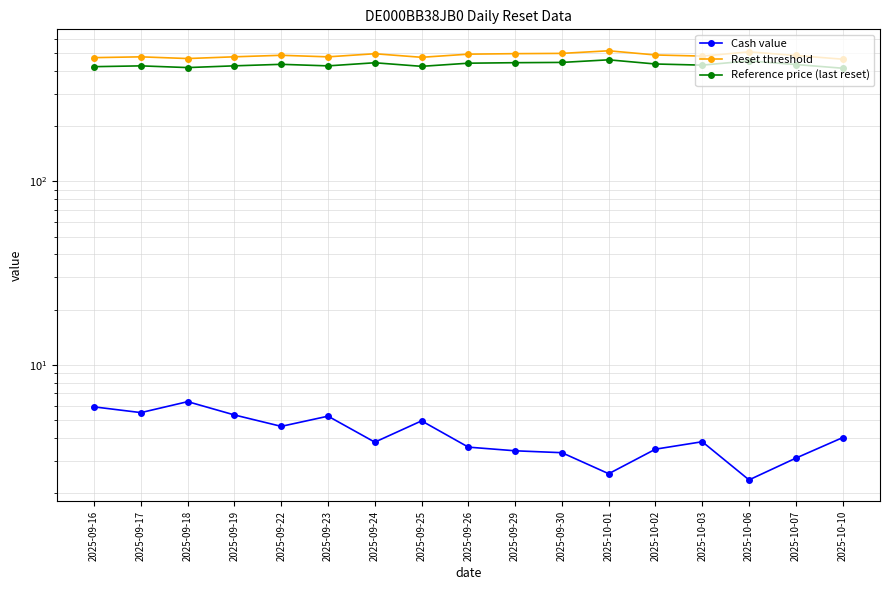

True or false: Reset threshold has a value of 496.4 at 2025-09-29.

True